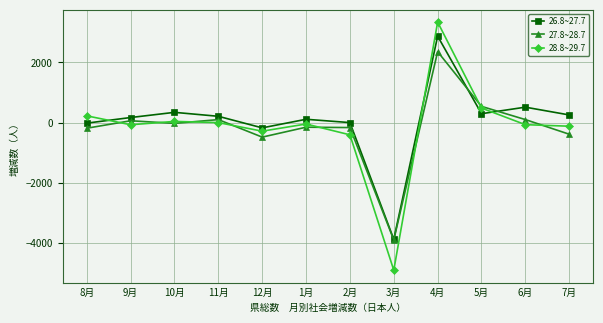

Where does the 27.8~28.7 series first go above -26?

9月